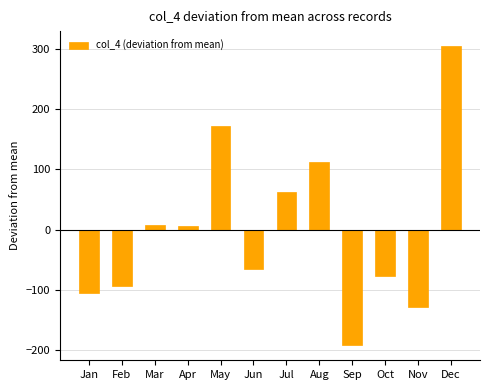

What is the minimum value shown in the chart?

-192.3